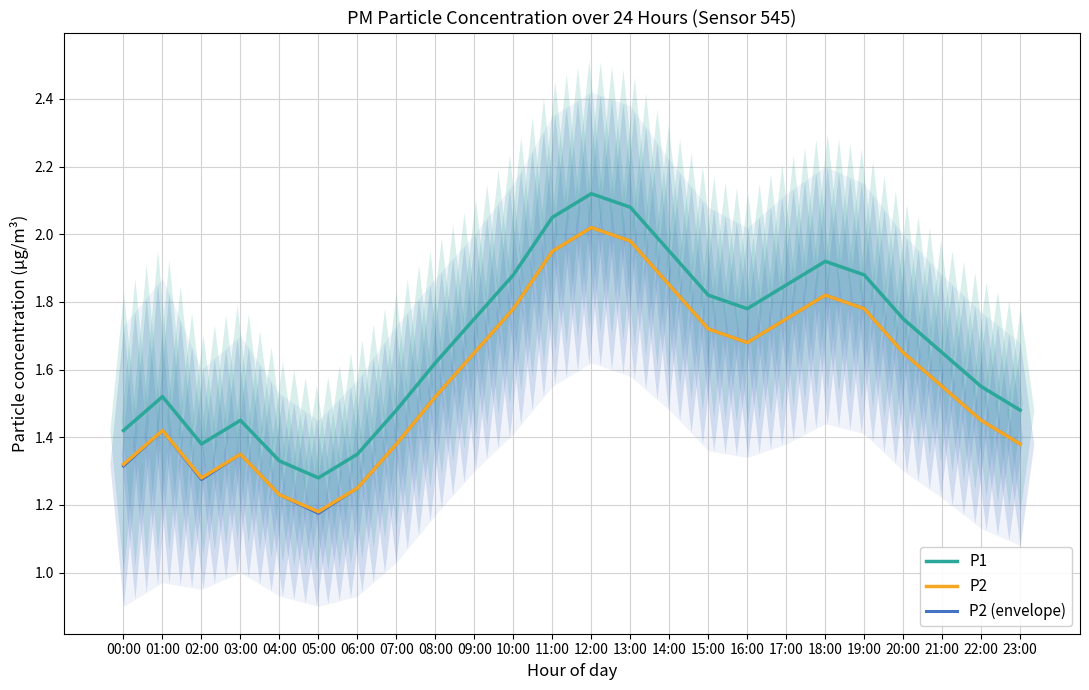

How many distinct data groups are displayed?

3